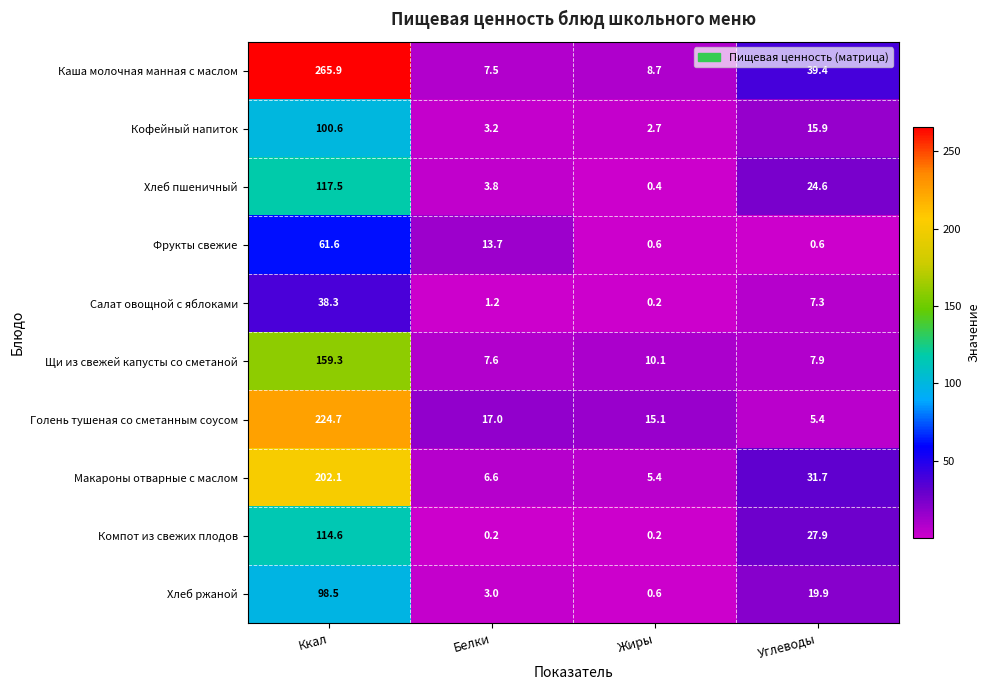

What is the greatest value displayed?

265.9